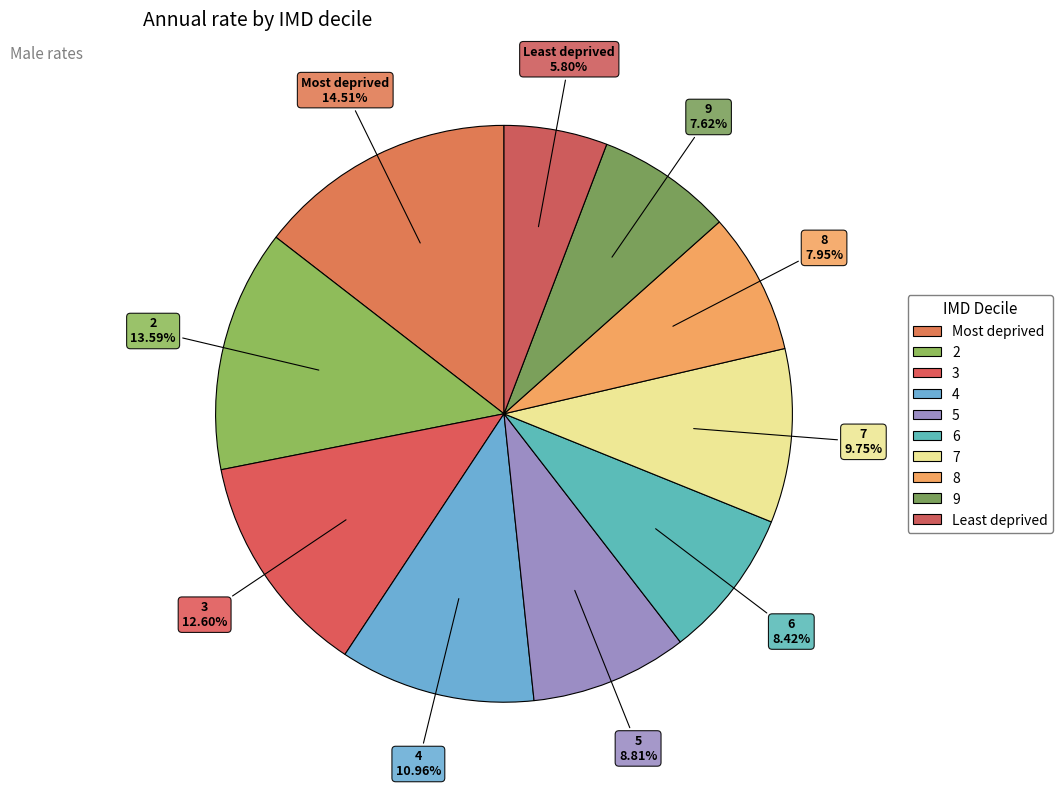

Count the number of slices in the pie.

10